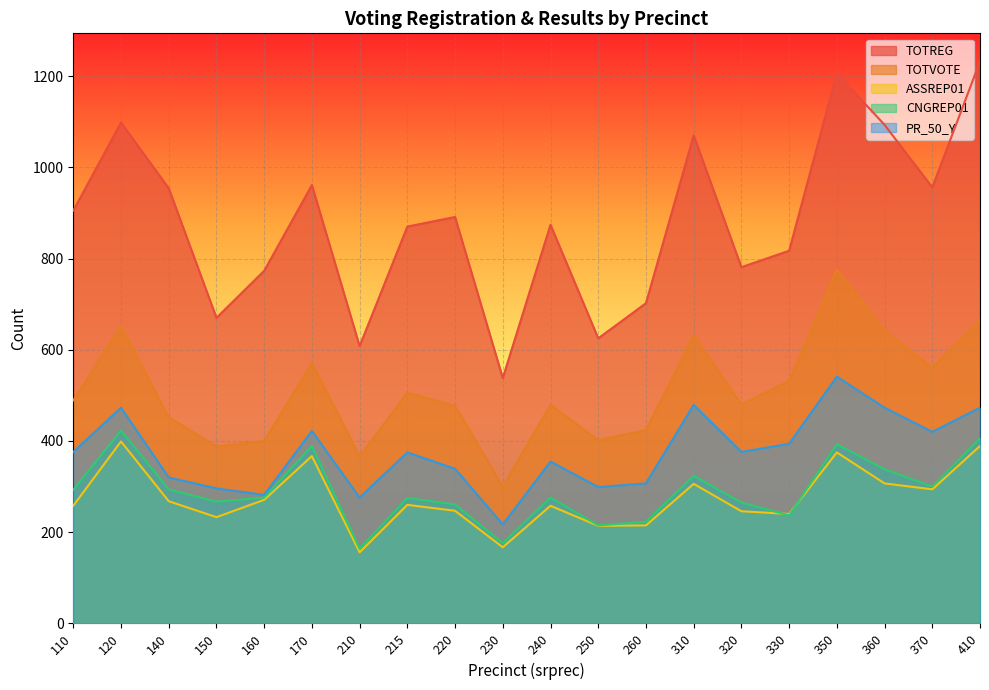

Where is the first local minimum for PR_50_Y?

160